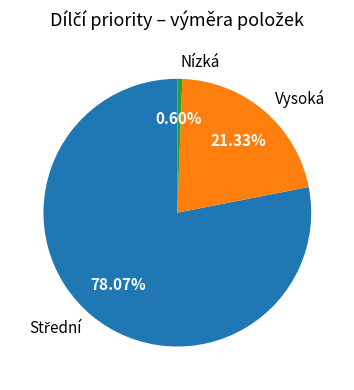

Which slice is the smallest?

Nízká